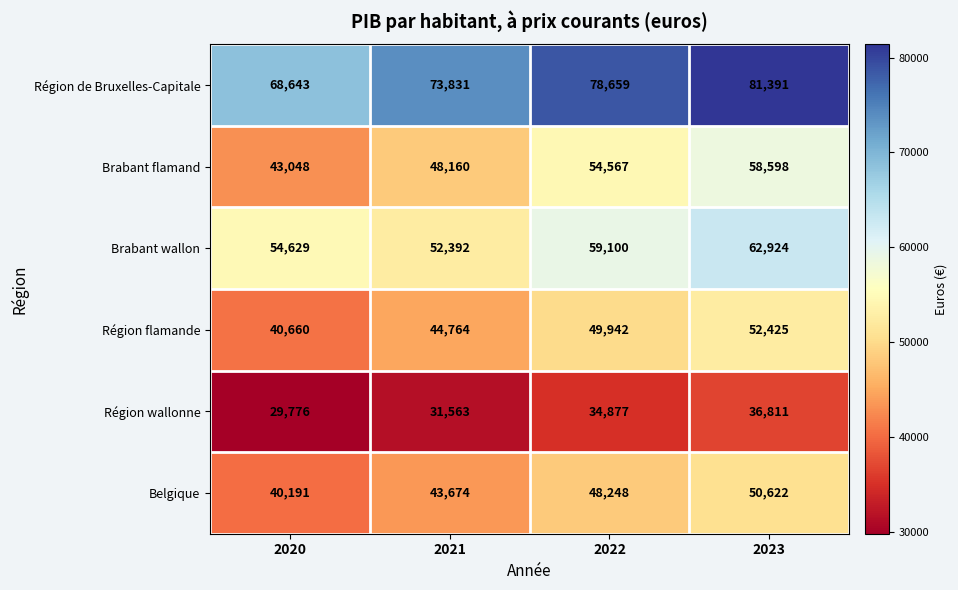

Is it true that Brabant wallon equals 62924 at 2023?

True